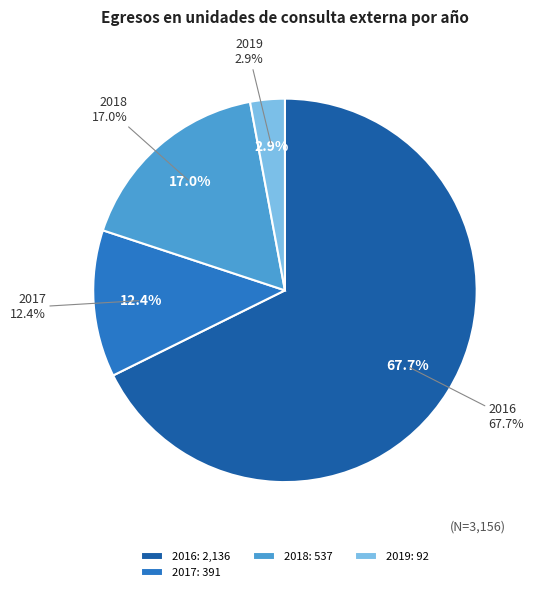

Is it true that 2019 is 1% of the pie?

False